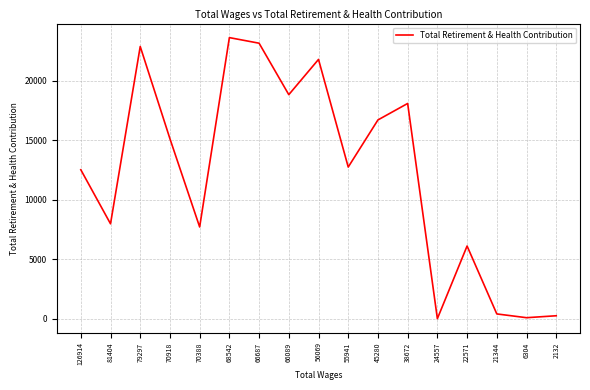

True or false: the data shows 82 at 6304.

True